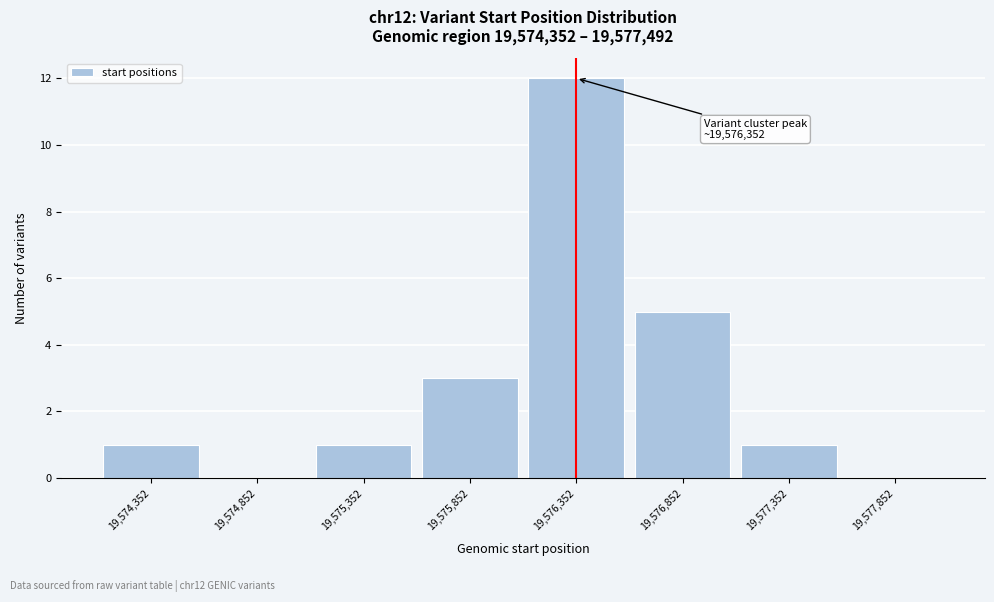

Which range on the x-axis has the tallest bar?

19576100 to 19576600